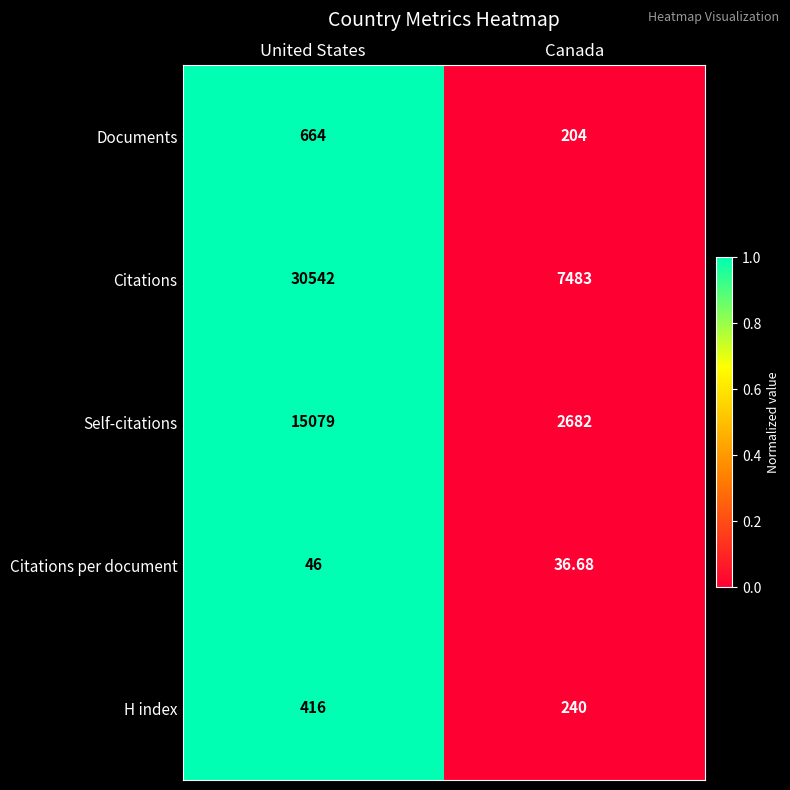

Rank the series by their maximum value, from highest to lowest.

Citations, Self-citations, Documents, H index, Citations per document